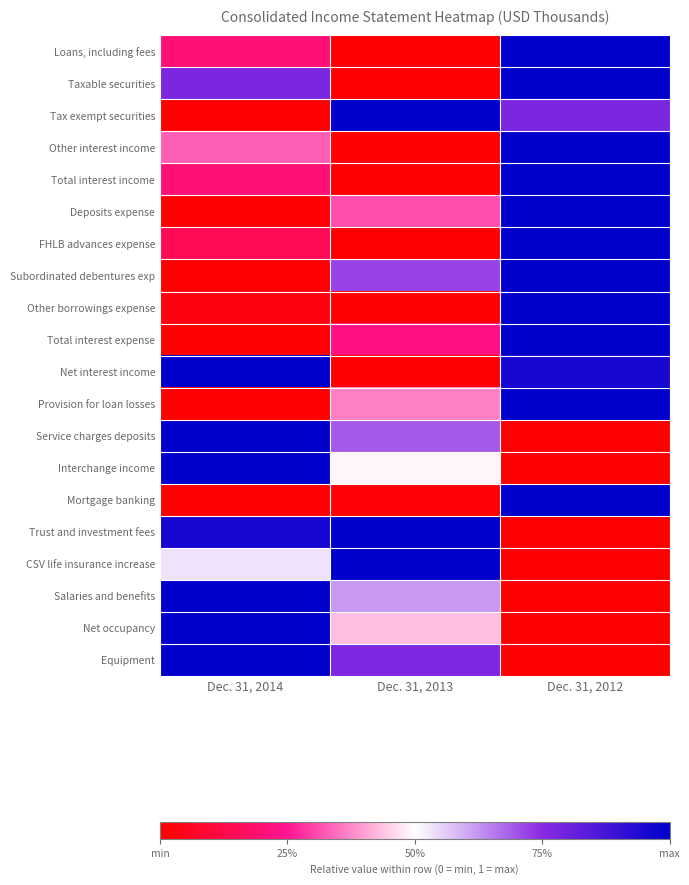

Reading left to right, transcribe all the data shown in this chart.

Loans, including fees: Dec. 31, 2014=0.2	Dec. 31, 2013=0.0	Dec. 31, 2012=1.0
Taxable securities: Dec. 31, 2014=0.8	Dec. 31, 2013=0.0	Dec. 31, 2012=1.0
Tax exempt securities: Dec. 31, 2014=0.0	Dec. 31, 2013=1.0	Dec. 31, 2012=0.8
Other interest income: Dec. 31, 2014=0.3	Dec. 31, 2013=0.0	Dec. 31, 2012=1.0
Total interest income: Dec. 31, 2014=0.2	Dec. 31, 2013=0.0	Dec. 31, 2012=1.0
Deposits expense: Dec. 31, 2014=0.0	Dec. 31, 2013=0.3	Dec. 31, 2012=1.0
FHLB advances expense: Dec. 31, 2014=0.1	Dec. 31, 2013=0.0	Dec. 31, 2012=1.0
Subordinated debentures exp: Dec. 31, 2014=0.0	Dec. 31, 2013=0.7	Dec. 31, 2012=1.0
Other borrowings expense: Dec. 31, 2014=0.0	Dec. 31, 2013=0.0	Dec. 31, 2012=1.0
Total interest expense: Dec. 31, 2014=0.0	Dec. 31, 2013=0.2	Dec. 31, 2012=1.0
Net interest income: Dec. 31, 2014=1.0	Dec. 31, 2013=0.0	Dec. 31, 2012=1.0
Provision for loan losses: Dec. 31, 2014=0.0	Dec. 31, 2013=0.4	Dec. 31, 2012=1.0
Service charges deposits: Dec. 31, 2014=1.0	Dec. 31, 2013=0.7	Dec. 31, 2012=0.0
Interchange income: Dec. 31, 2014=1.0	Dec. 31, 2013=0.5	Dec. 31, 2012=0.0
Mortgage banking: Dec. 31, 2014=0.0	Dec. 31, 2013=0.0	Dec. 31, 2012=1.0
Trust and investment fees: Dec. 31, 2014=1.0	Dec. 31, 2013=1.0	Dec. 31, 2012=0.0
CSV life insurance increase: Dec. 31, 2014=0.5	Dec. 31, 2013=1.0	Dec. 31, 2012=0.0
Salaries and benefits: Dec. 31, 2014=1.0	Dec. 31, 2013=0.6	Dec. 31, 2012=0.0
Net occupancy: Dec. 31, 2014=1.0	Dec. 31, 2013=0.4	Dec. 31, 2012=0.0
Equipment: Dec. 31, 2014=1.0	Dec. 31, 2013=0.8	Dec. 31, 2012=0.0